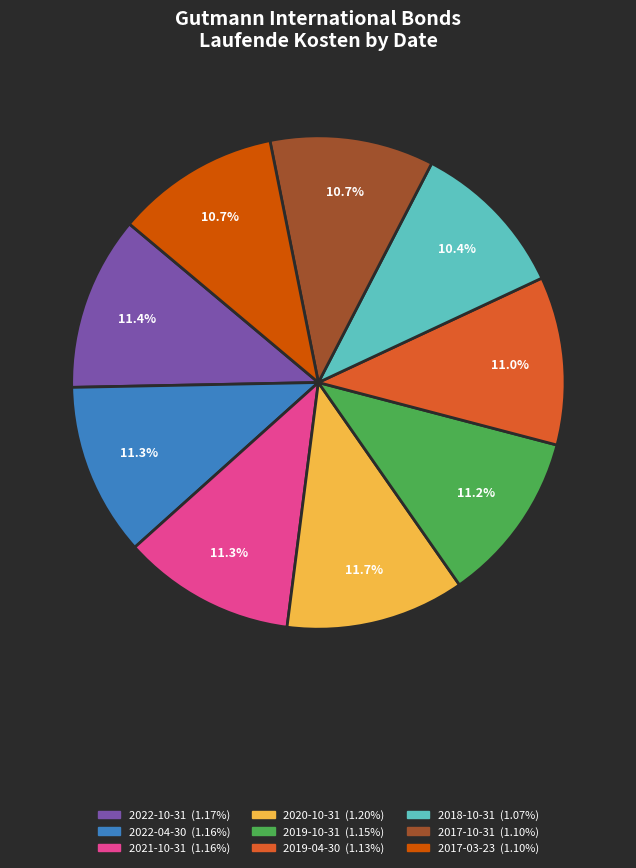

The 2022-04-30 slice represents 11% of the pie. True or false?

True